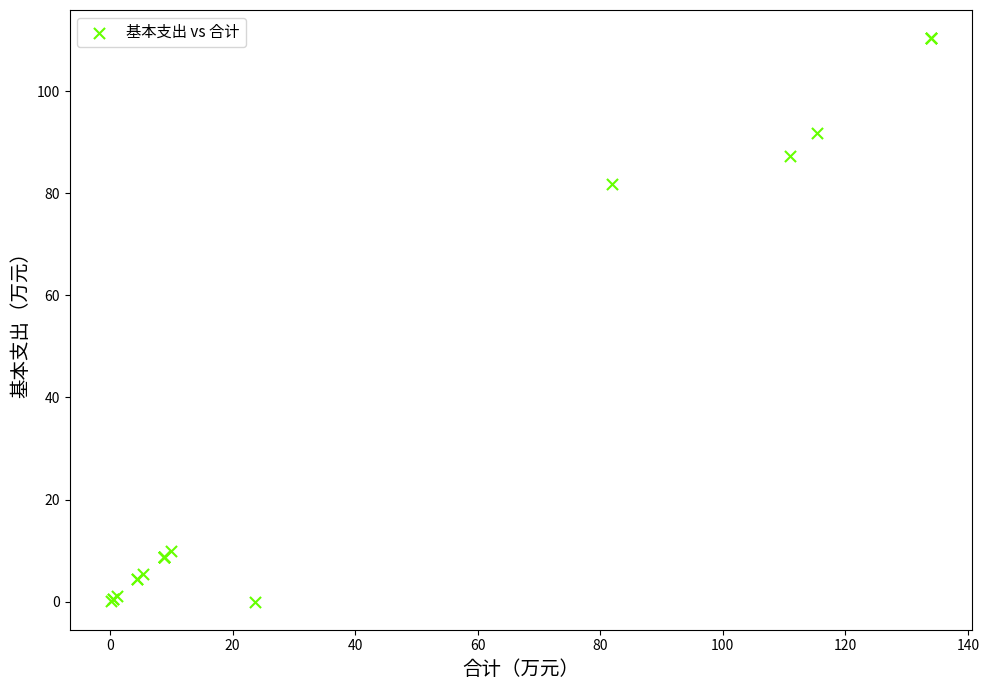

What Y value in the scatter plot is closest to 55?

81.9